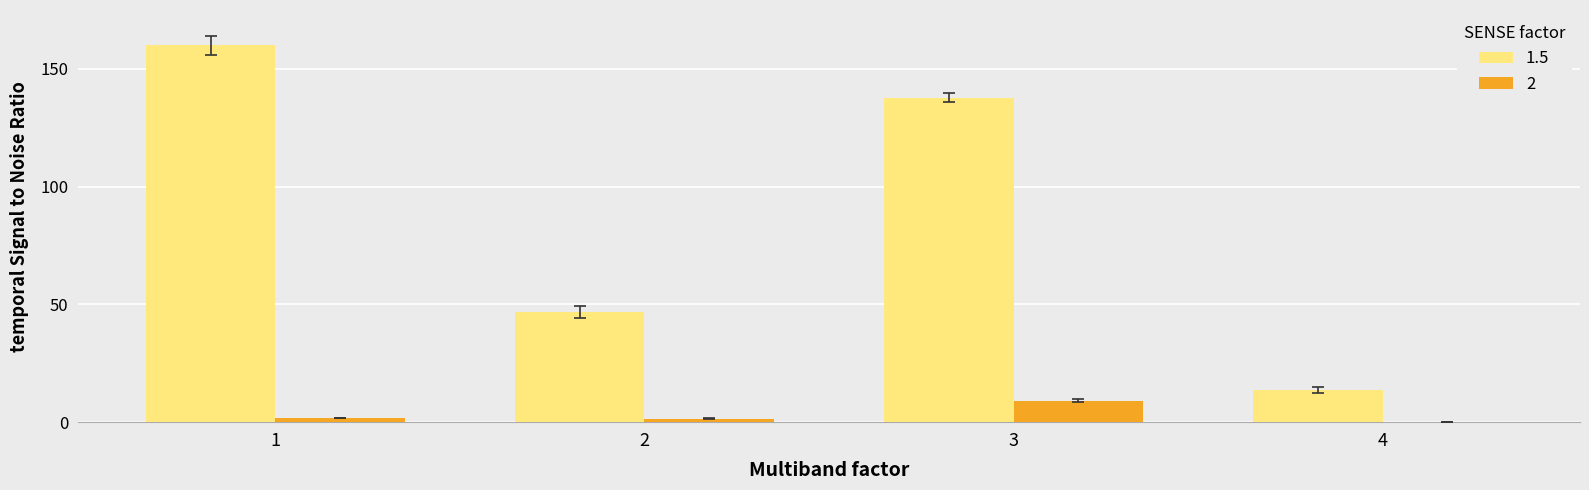

Is the value of 1.5 at 2 greater than the value of 2 at 3?

Yes